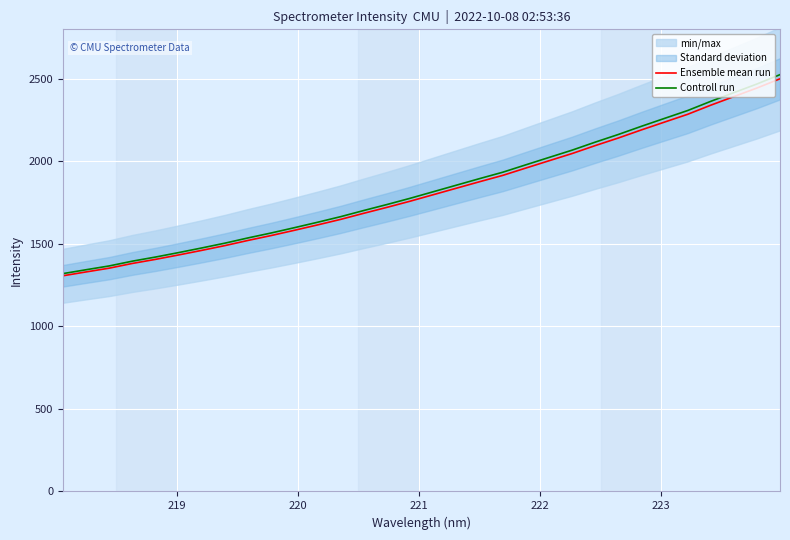

What is the highest value of the Ensemble mean run series?

2500.4